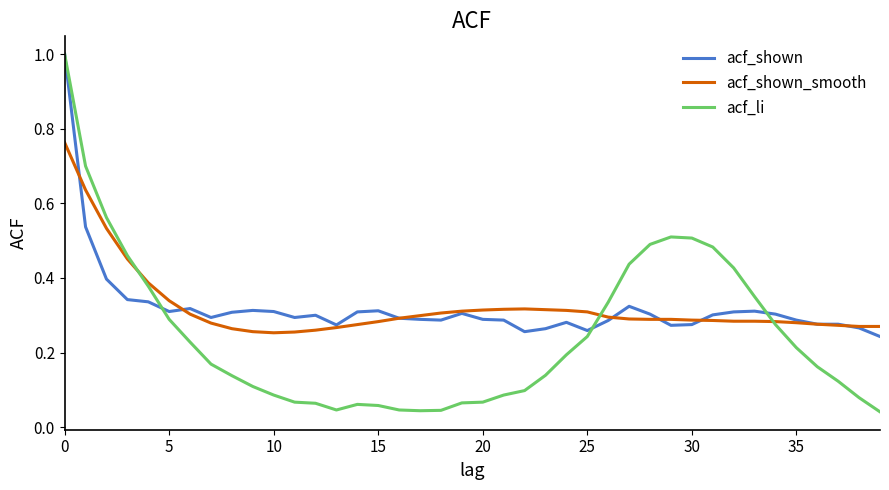

What is the highest value of the acf_li series?

1.0